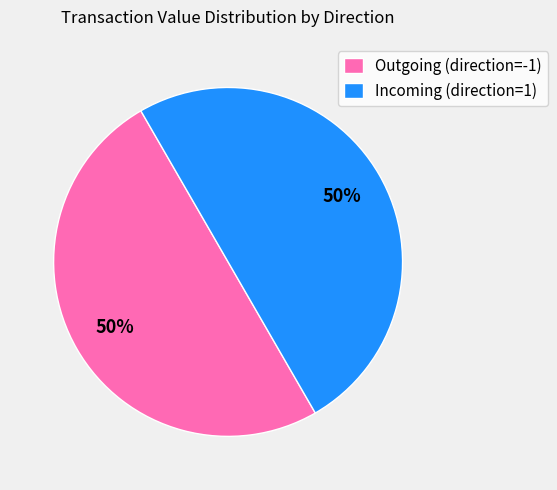

Is it true that Incoming (direction=1) is 42% of the pie?

False